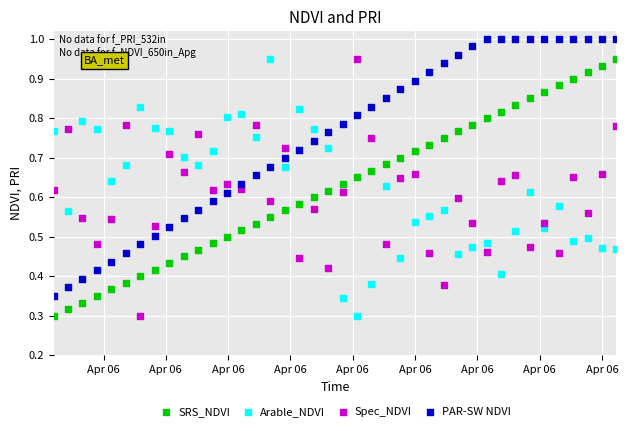

Which series contains the highest Y value?

PAR-SW NDVI